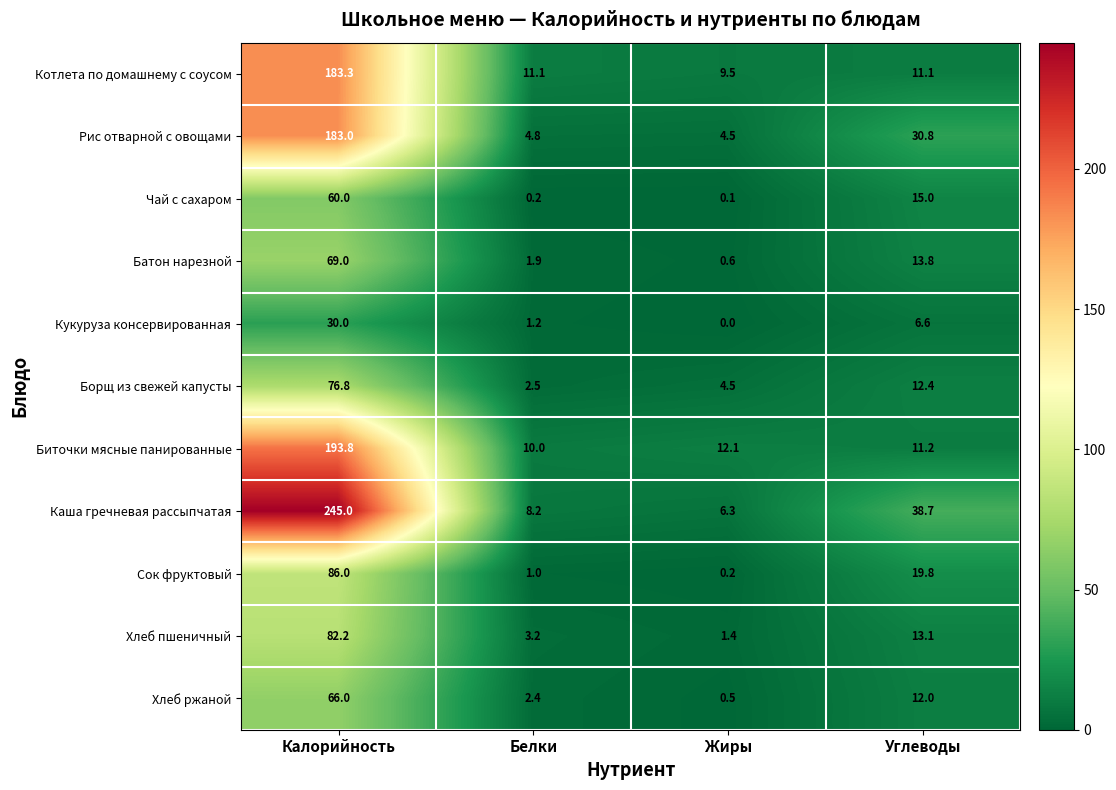

What is the greatest value displayed?

245.0